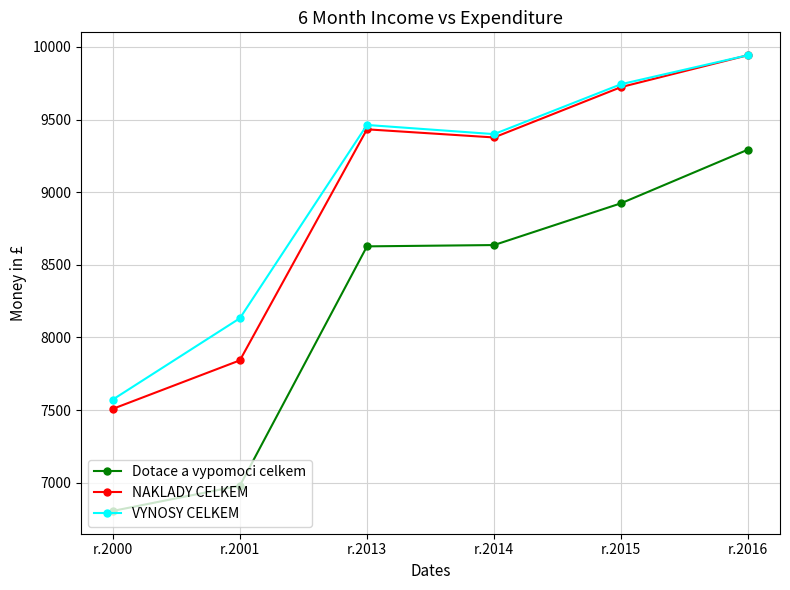

Which label corresponds to the smallest value in the chart?

r.2000